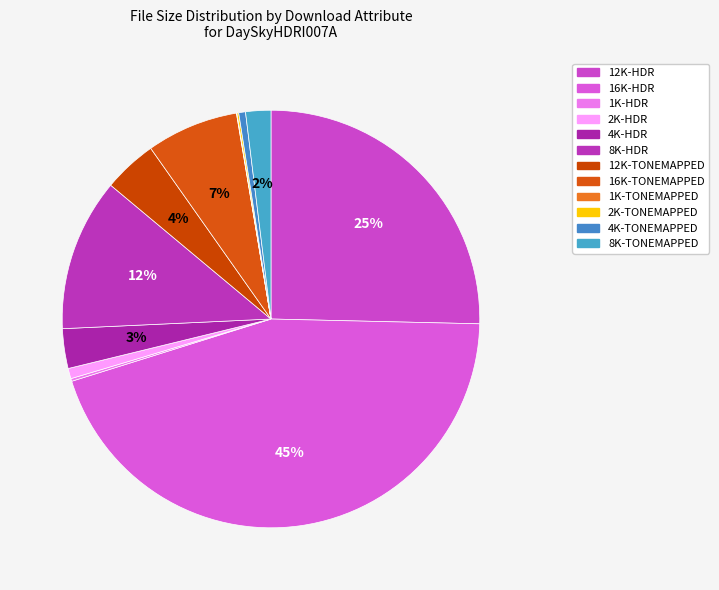

Which category has the biggest portion of the pie?

16K-HDR